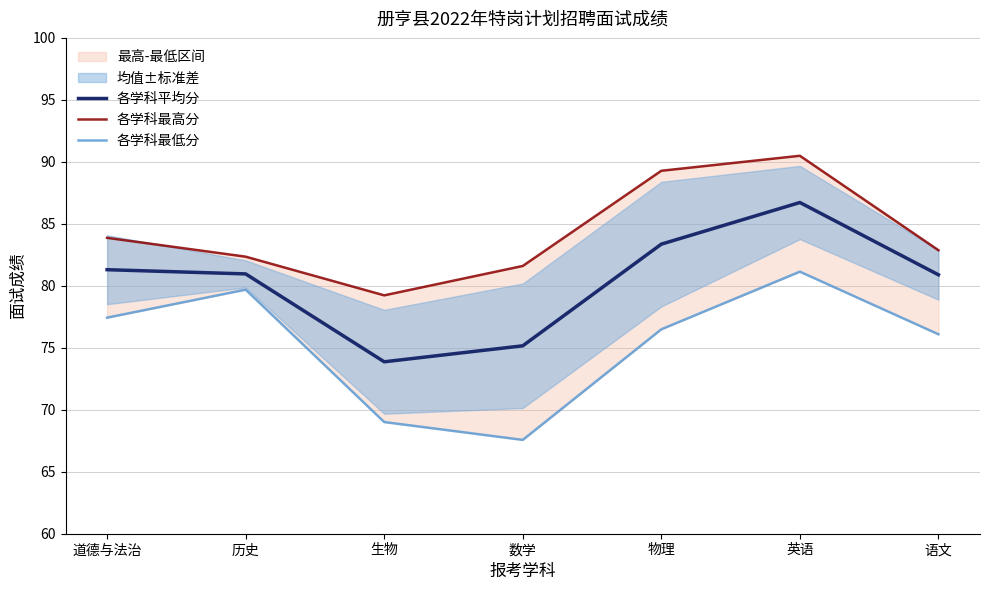

List the series in order of their peak value, lowest first.

各学科最低分, 各学科平均分, 各学科最高分